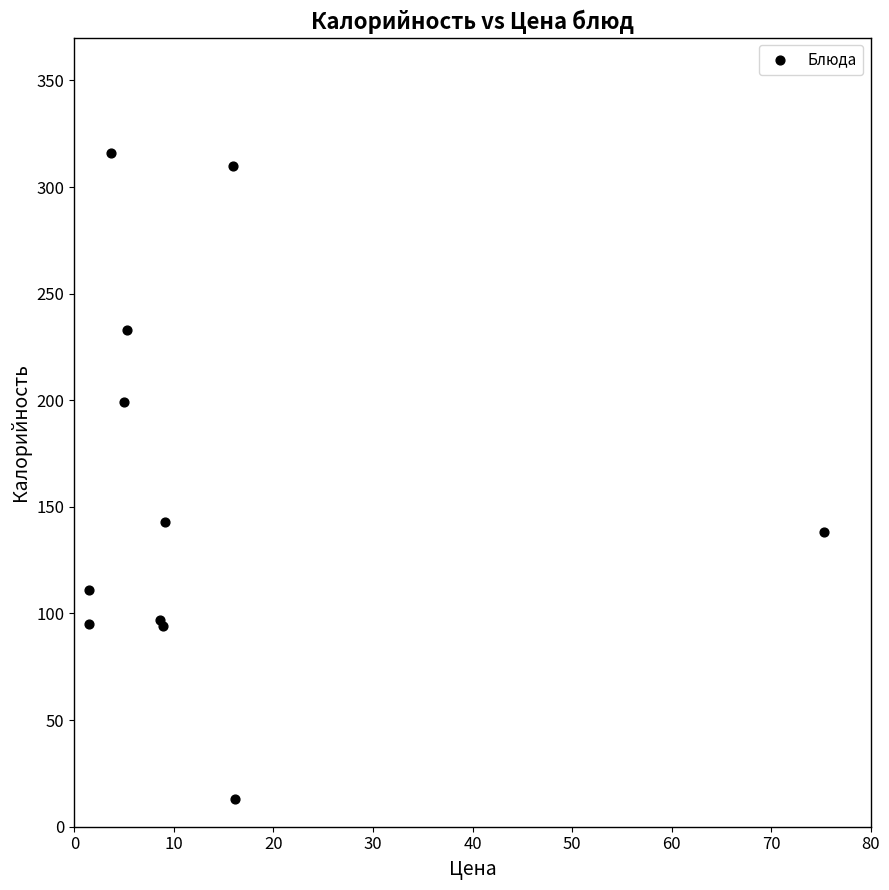

What Y value in the scatter plot is closest to 164?

143